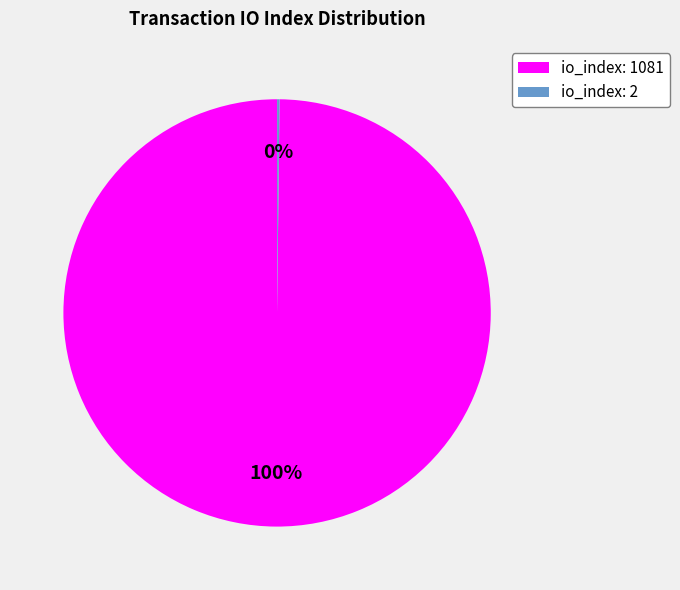

Which category accounts for the majority?

io_index: 1081